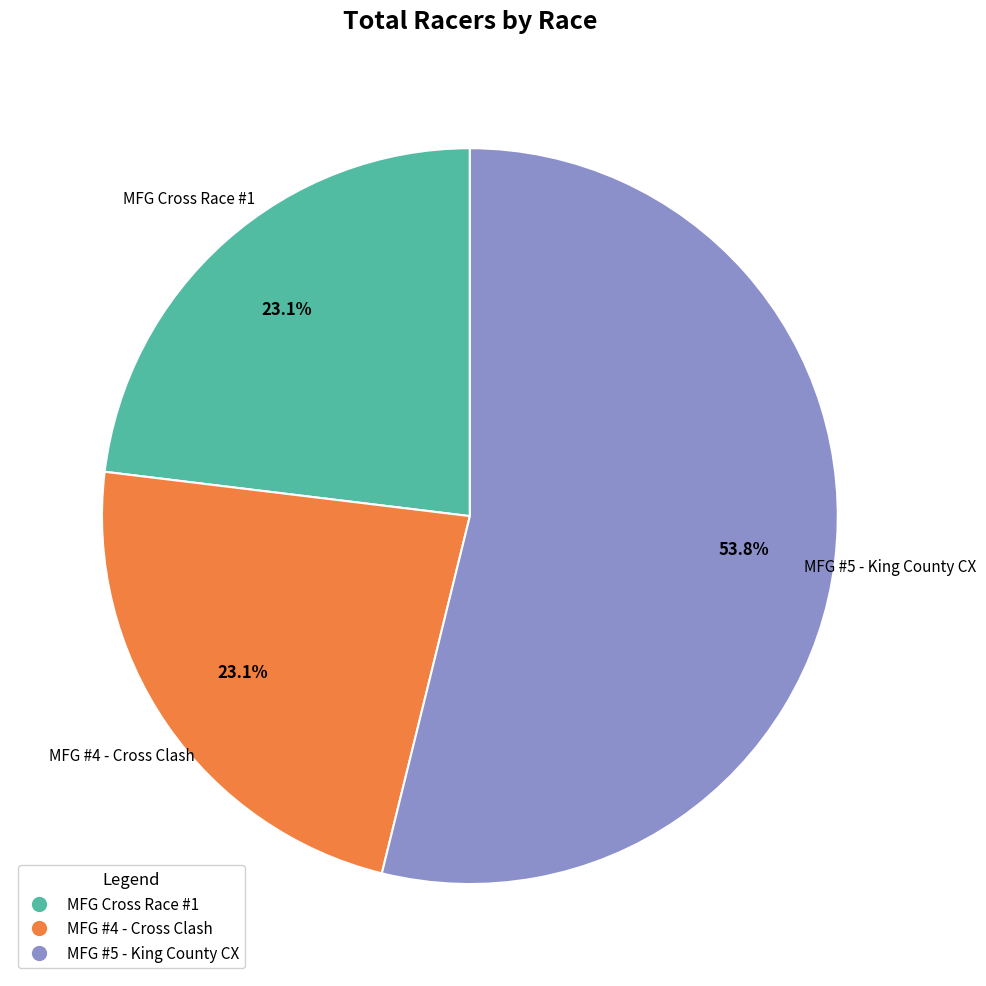

Combined, what portion of the pie is MFG #5 - King County CX and MFG Cross Race #1?

76.9%